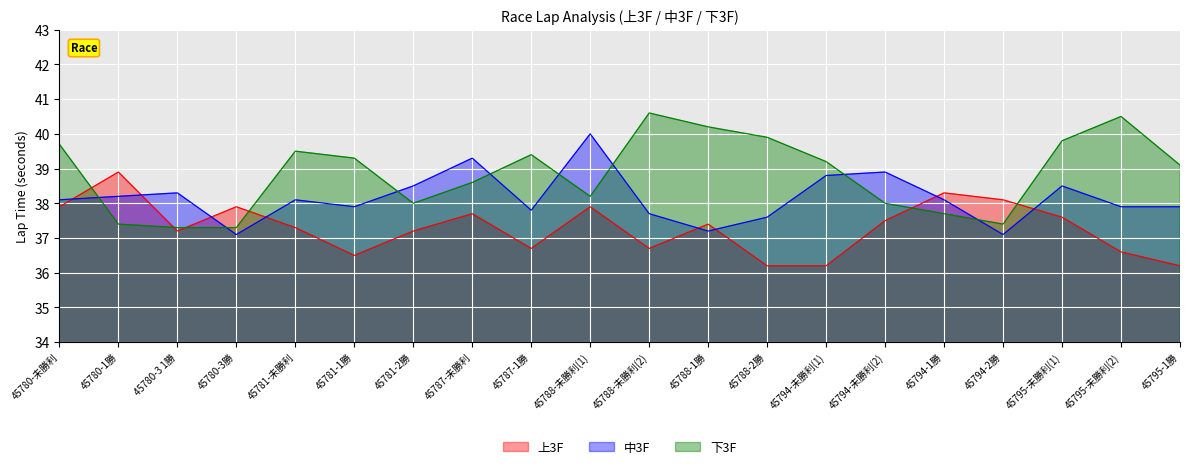

Which series changed the most between 45787-未勝利 and 45795-未勝利(2)?

下3F